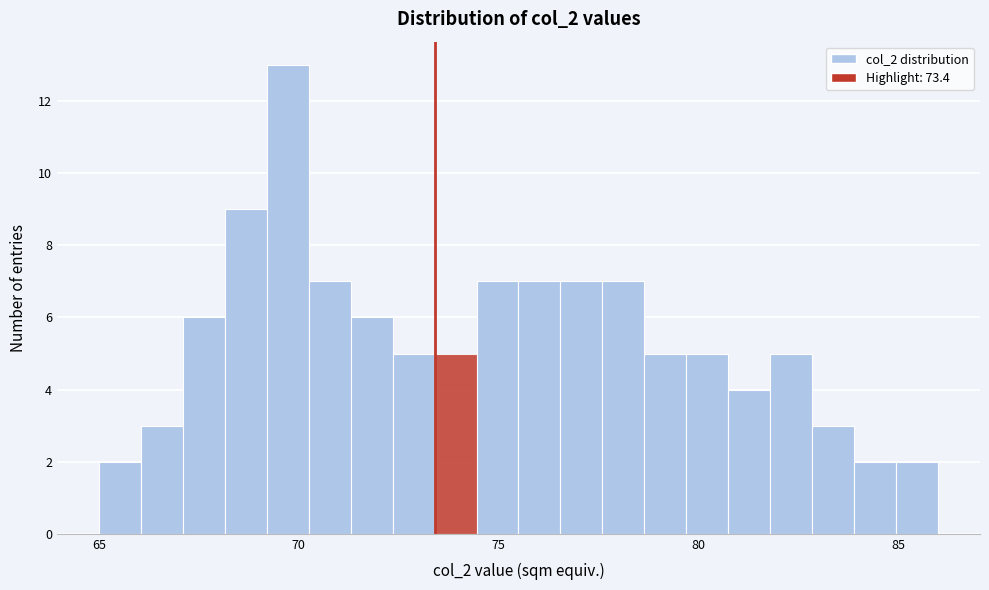

Around what value on the x-axis is the tallest bar? Give the approximate position of its centre, as read against the axis.

69.5